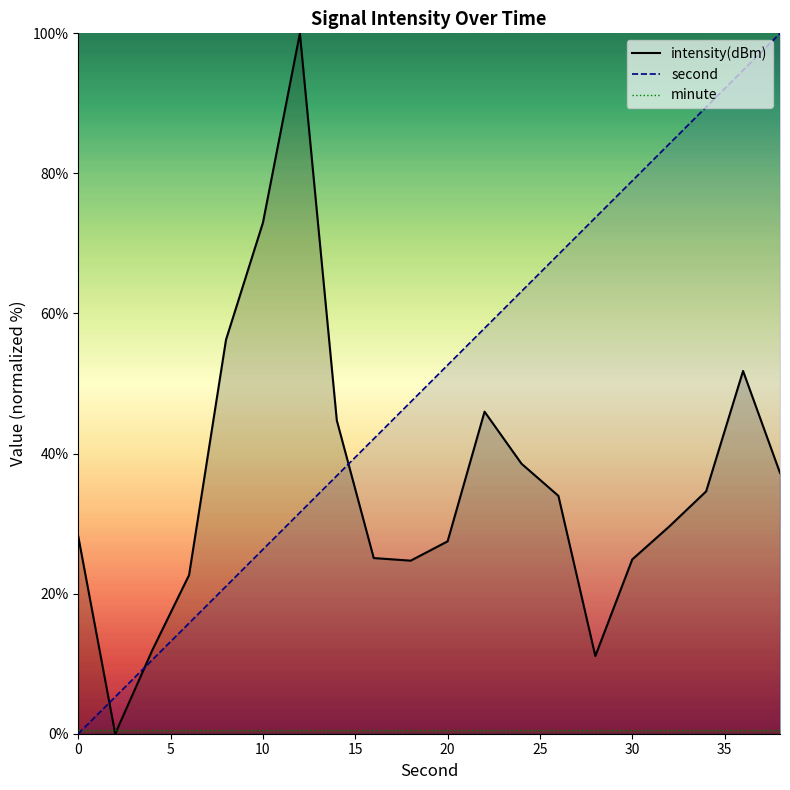

The intensity(dBm) series shows 65.7 at 19. True or false?

False